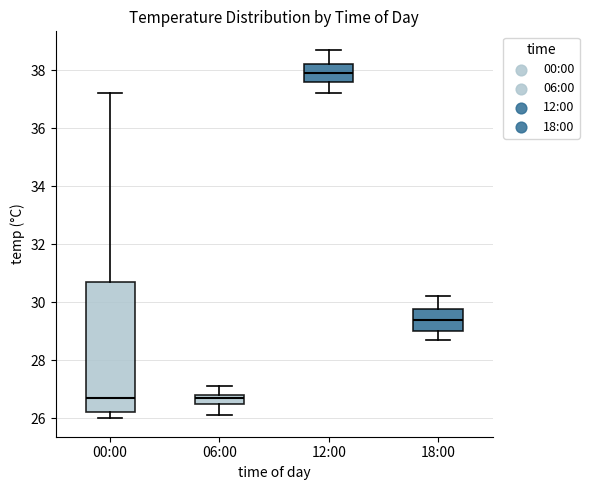

Which box is the tallest, from its lower edge to its upper edge?

00:00